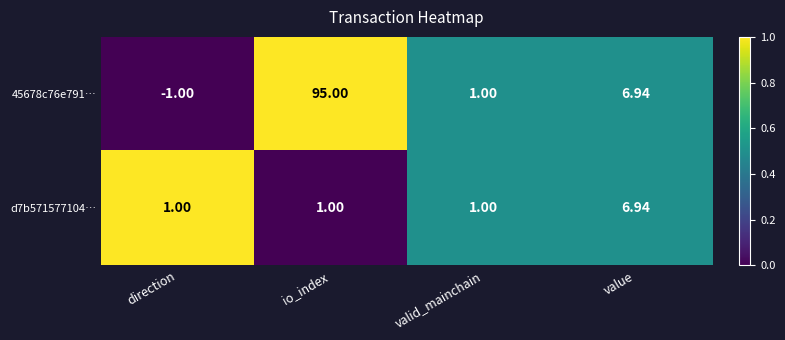

Which category has the highest value in the 45678c76e791… series?

io_index